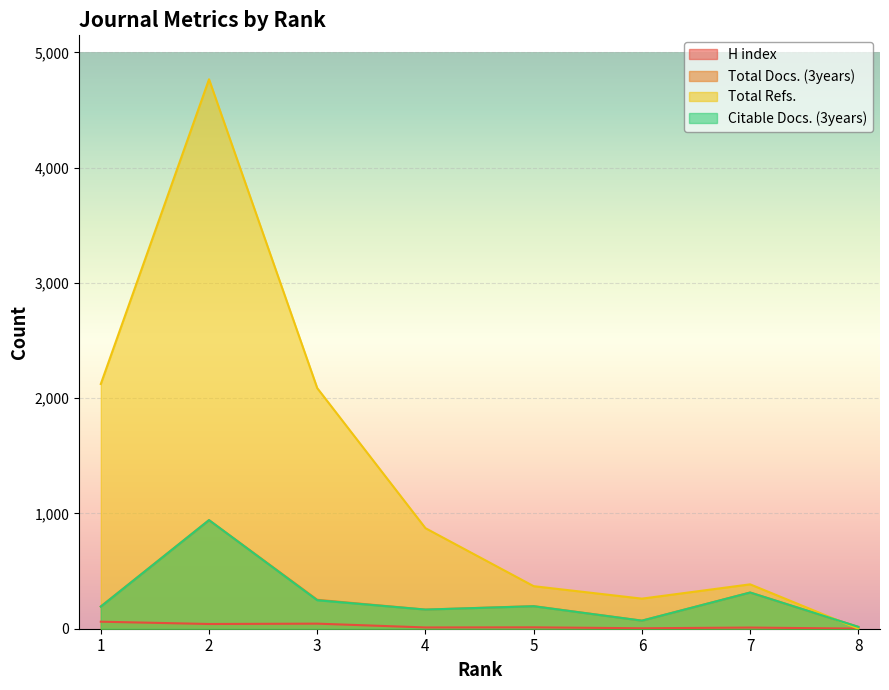

How many values in the Citable Docs. (3years) series are below 195?

4